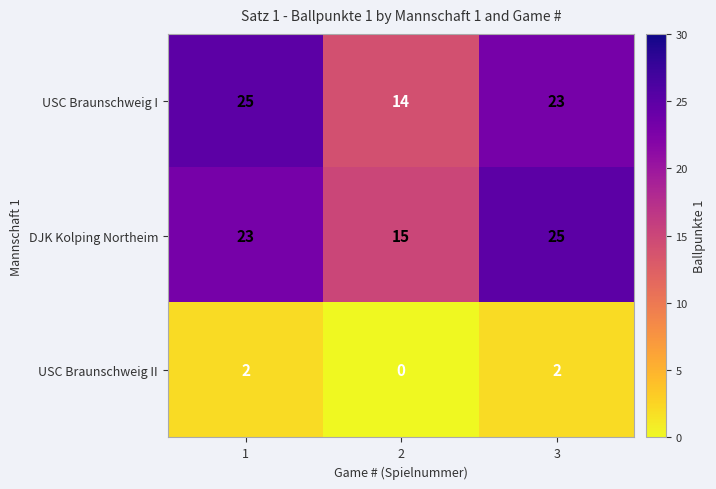

What is the minimum value for DJK Kolping Northeim?

15